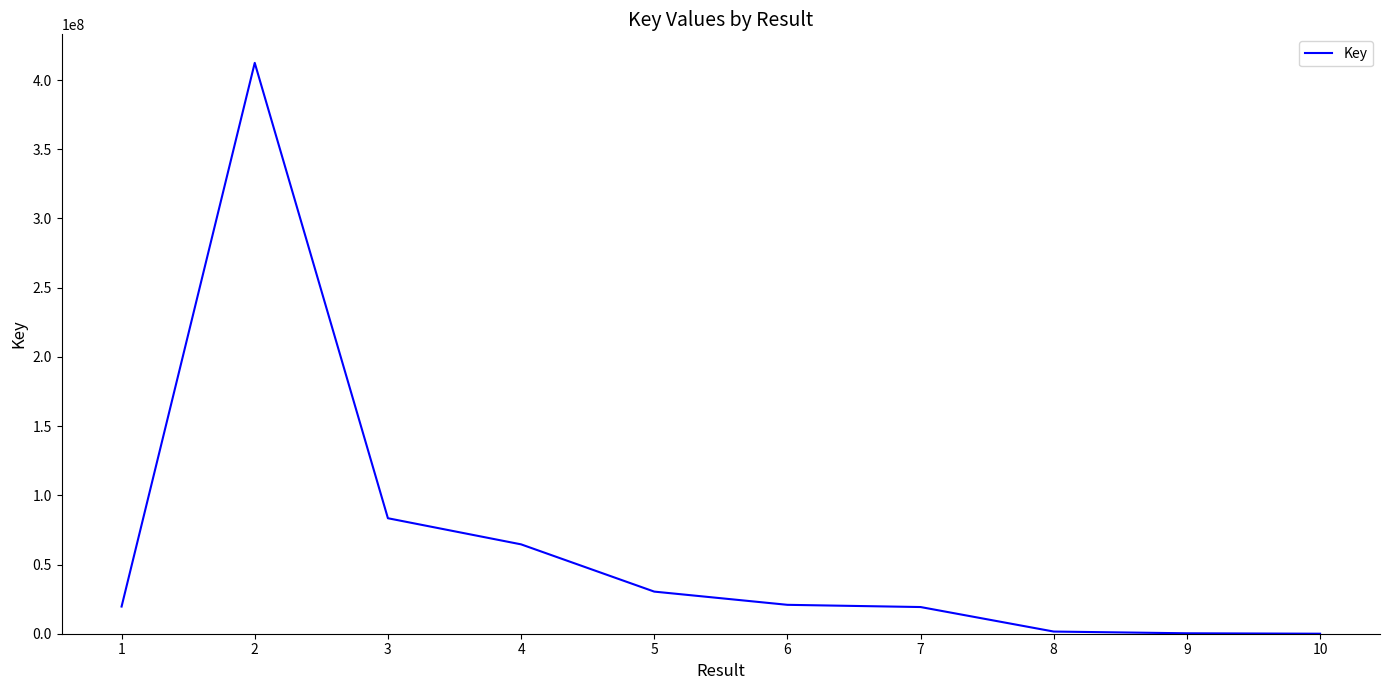

What is the maximum value shown in the chart?

412394819